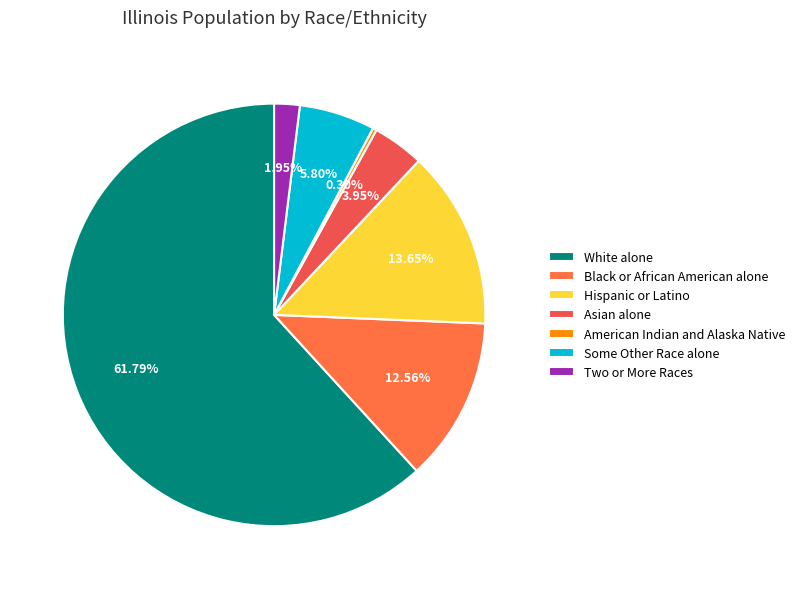

To the nearest percent, what is the difference between the Some Other Race alone and Asian alone slice percentages?

2%